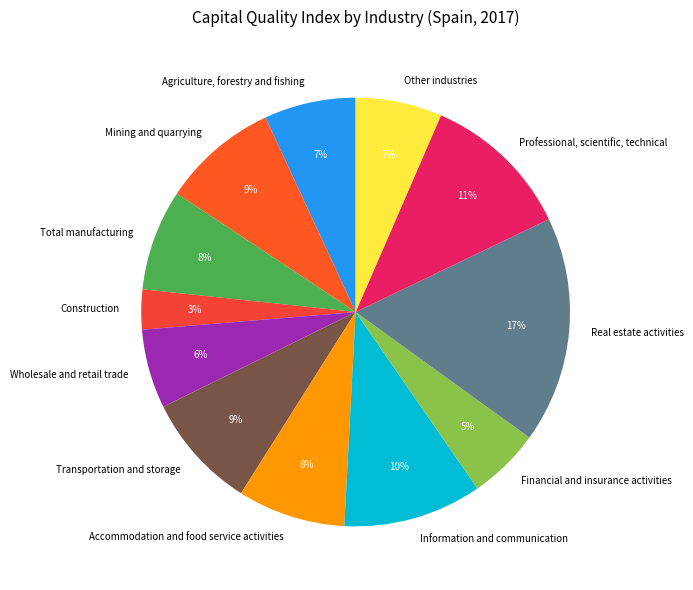

How many segments does this pie chart have?

12